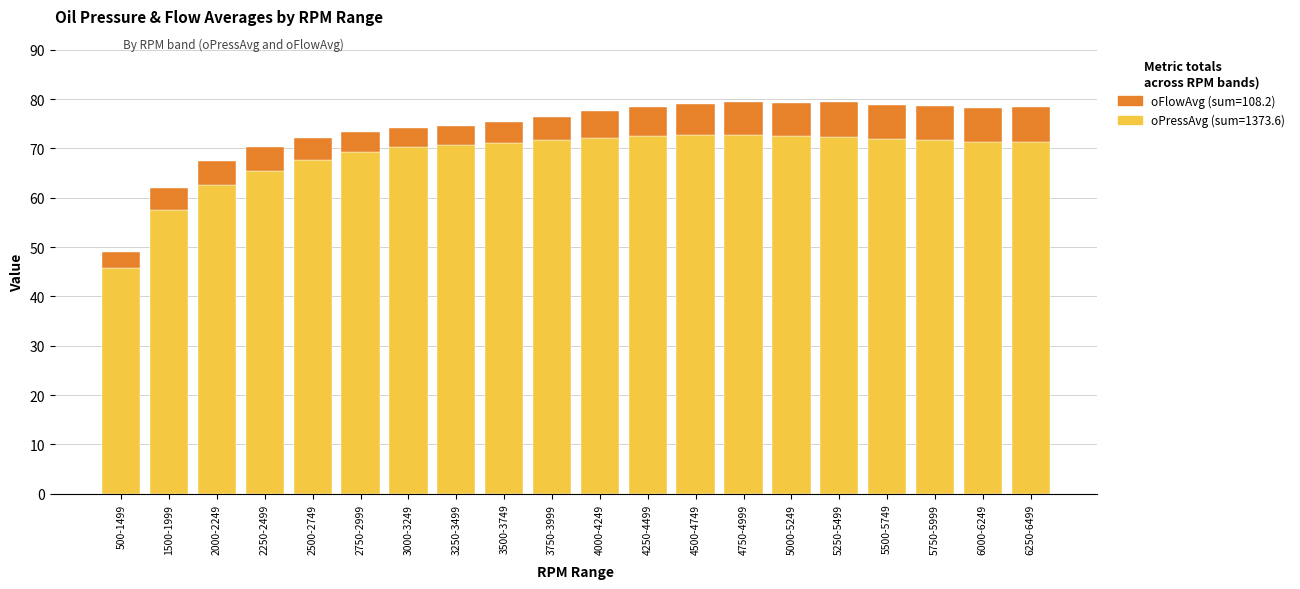

What is the total value across all series at 4250-4499?

78.3